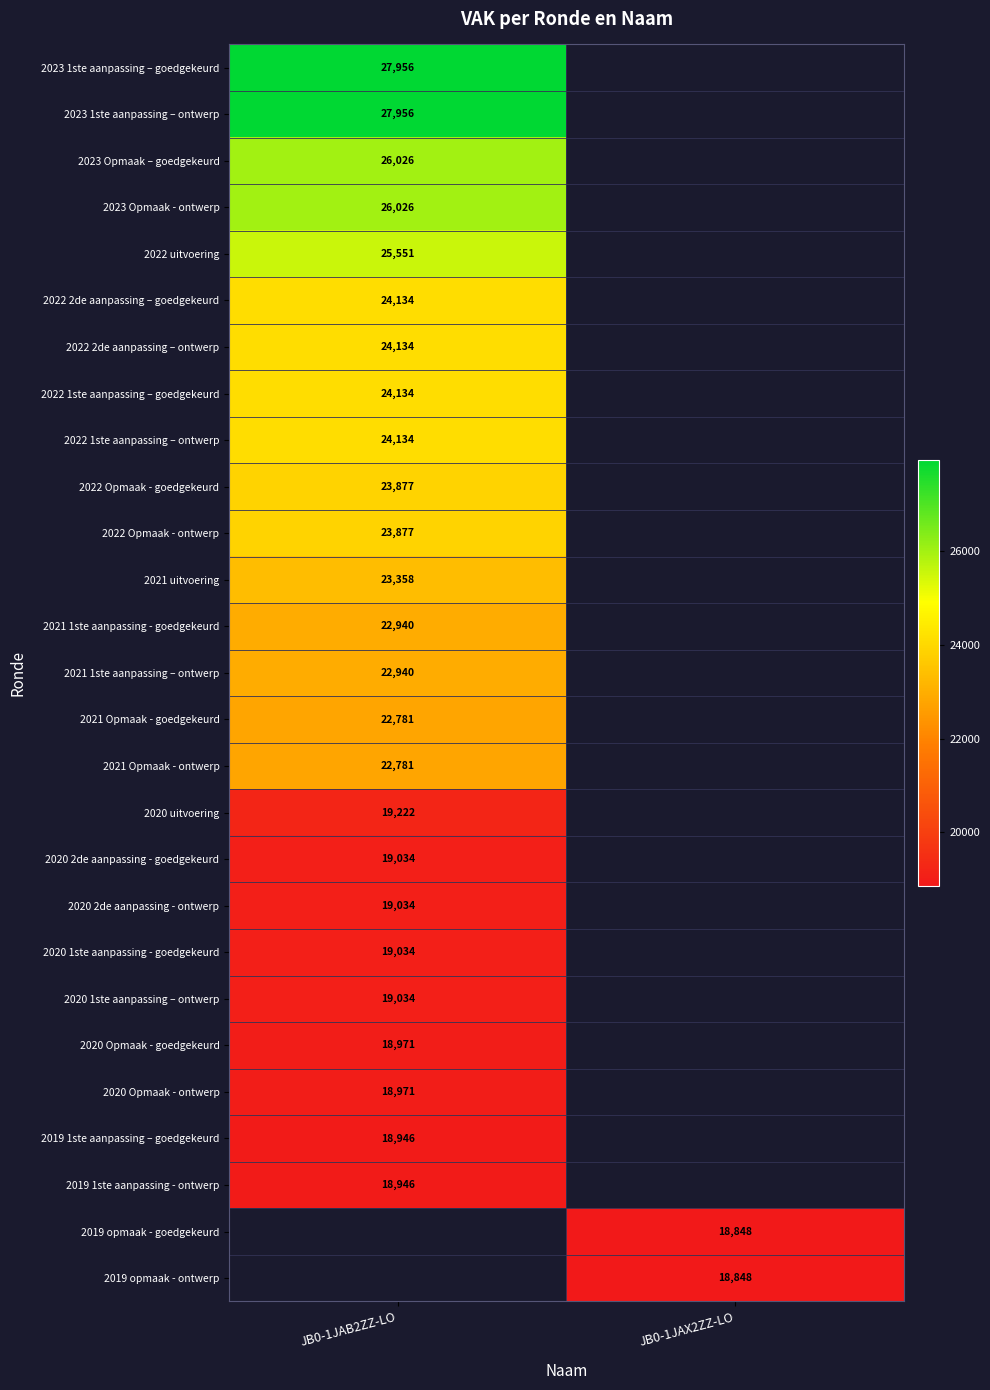

Is it true that 2020 Opmaak - ontwerp equals 26730 at JB0-1JAB2ZZ-LO?

False